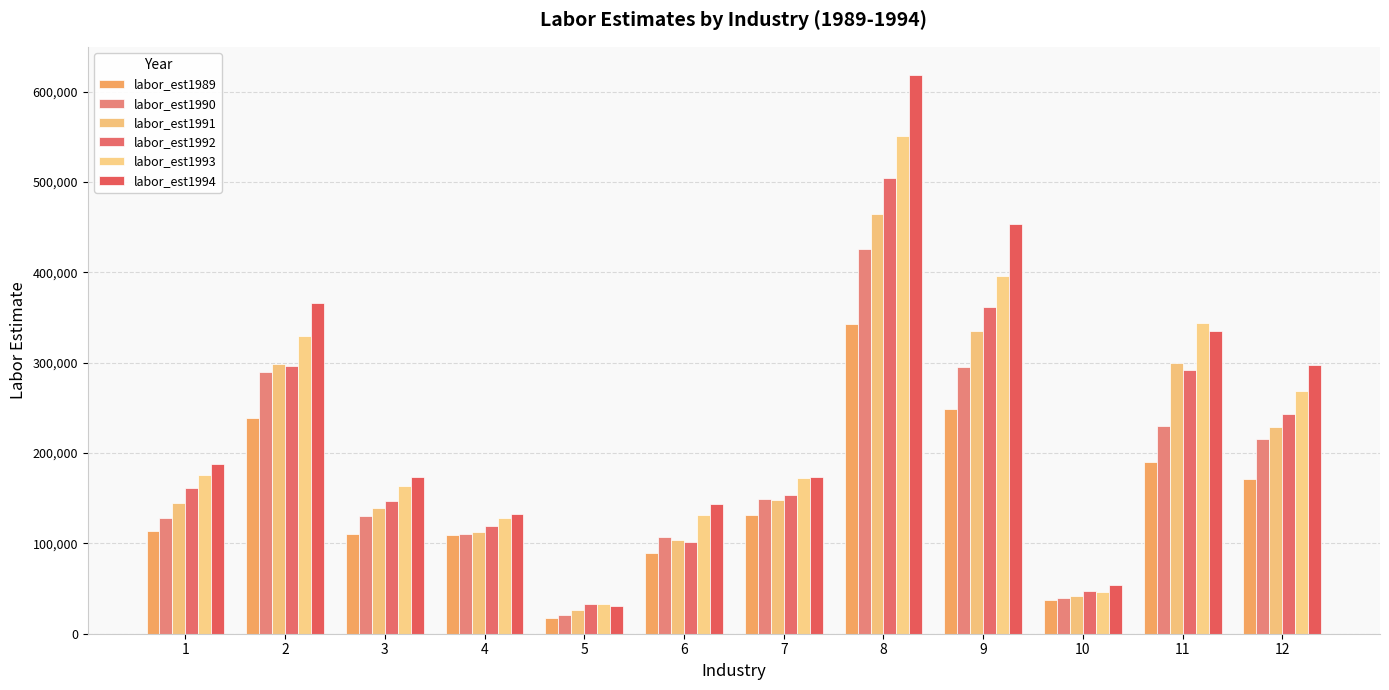

Is it true that labor_est1994 equals 83578.9 at 7?

False